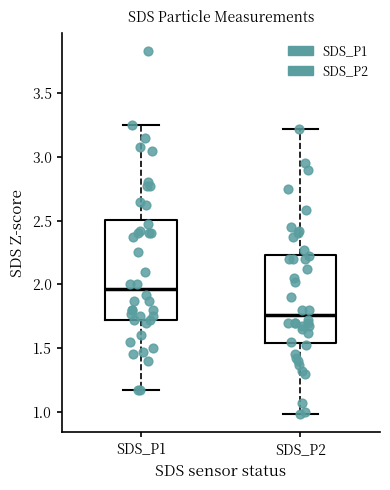

Reading left to right, transcribe this box plot: for each box, give where its median line is, the range the box spans, and where its two whiskers end, as read against the y-axis. The values are not printed on the chart, so give them approximately, as read against the axis.

SDS_P1: median 1.95, box 1.70 to 2.50, whiskers 1.15 to 3.25
SDS_P2: median 1.75, box 1.55 to 2.25, whiskers 1.00 to 3.20